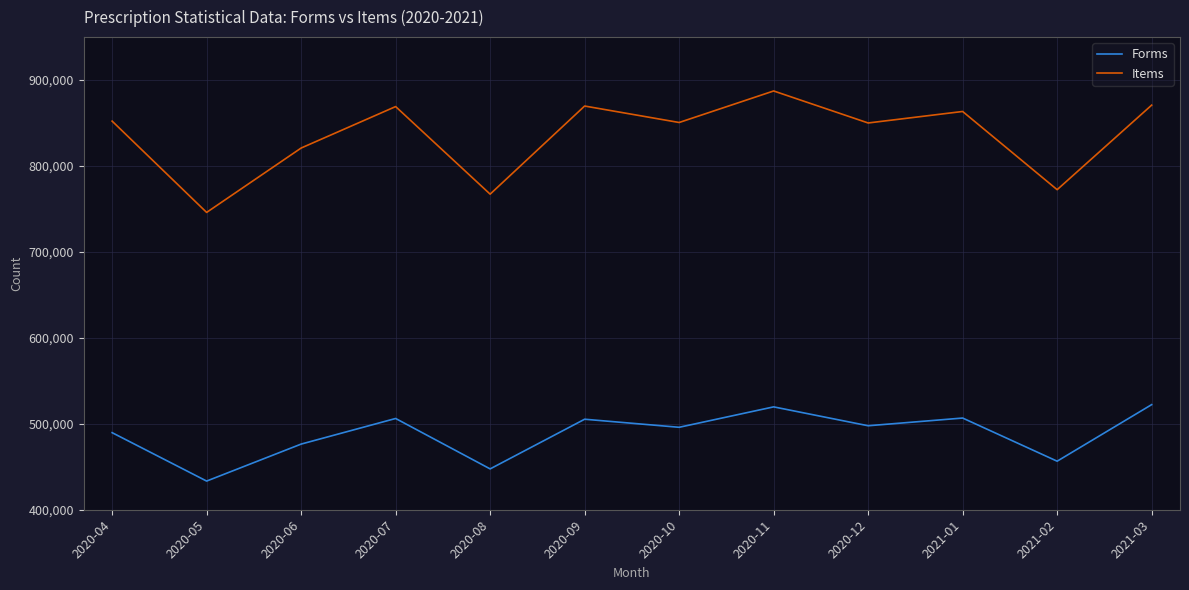

What is the approximate value of Forms at 2020-11?

519704